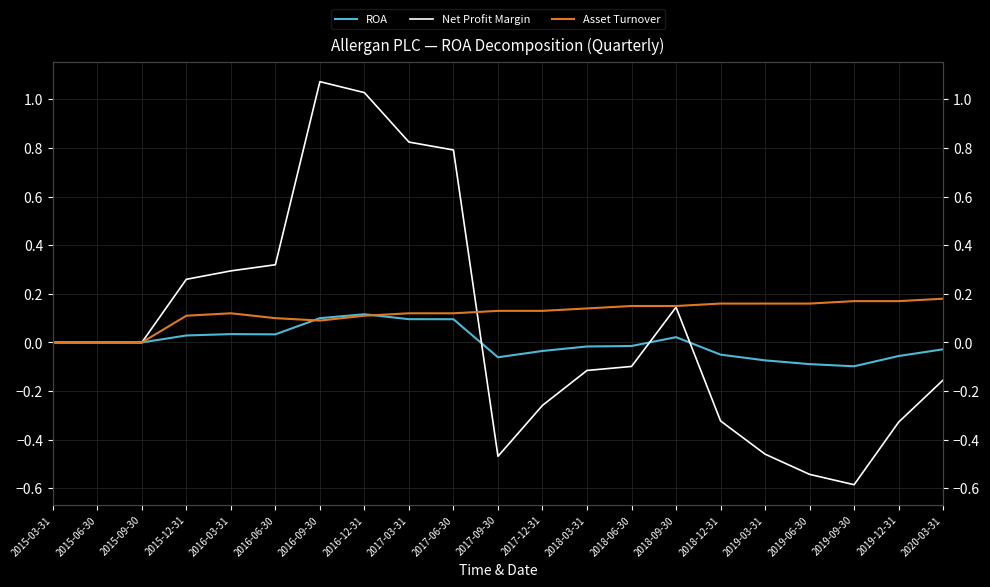

Where is the first local maximum for ROA?

2016-03-31